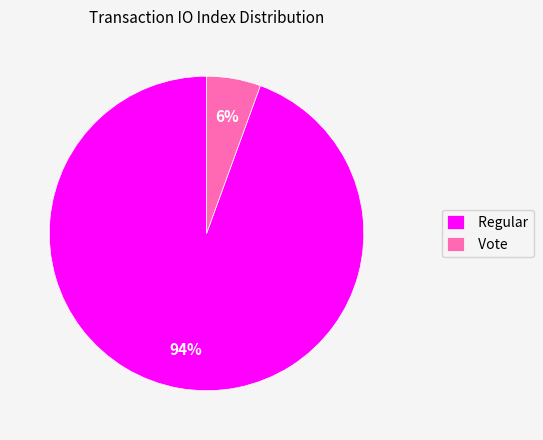

Does Regular represent more than half of the total?

Yes